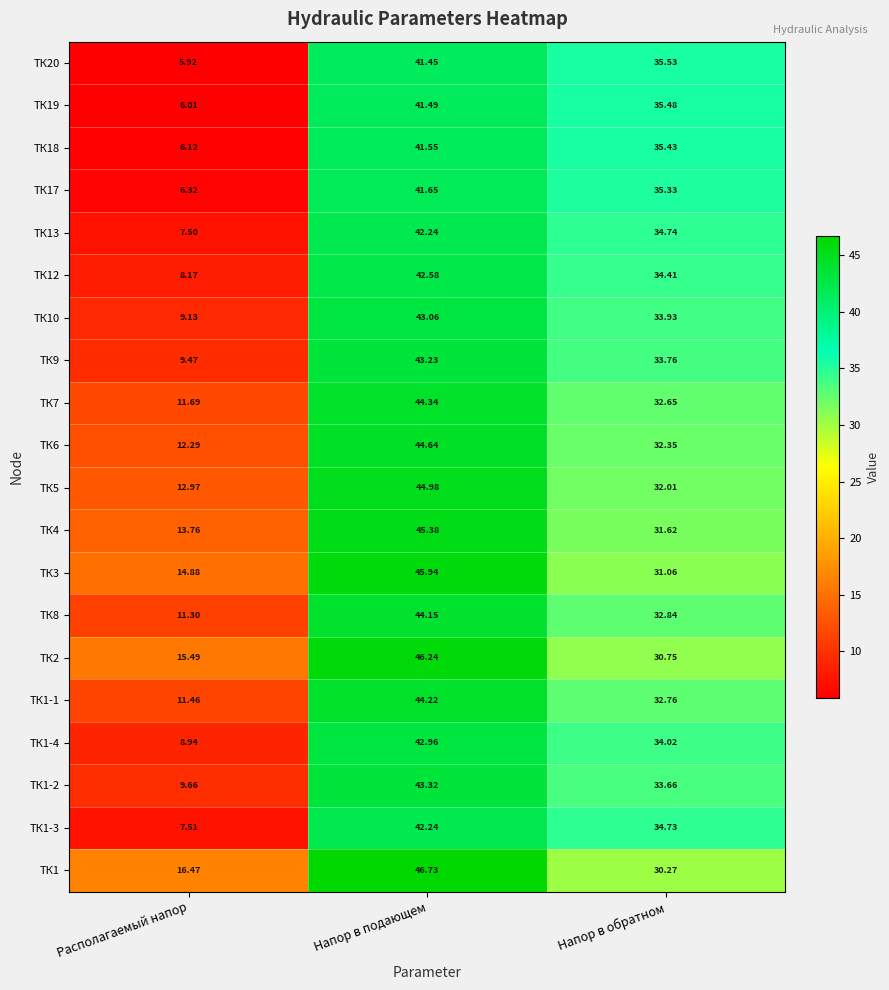

Where is ТК20 nearest to the value 23?

Напор в обратном